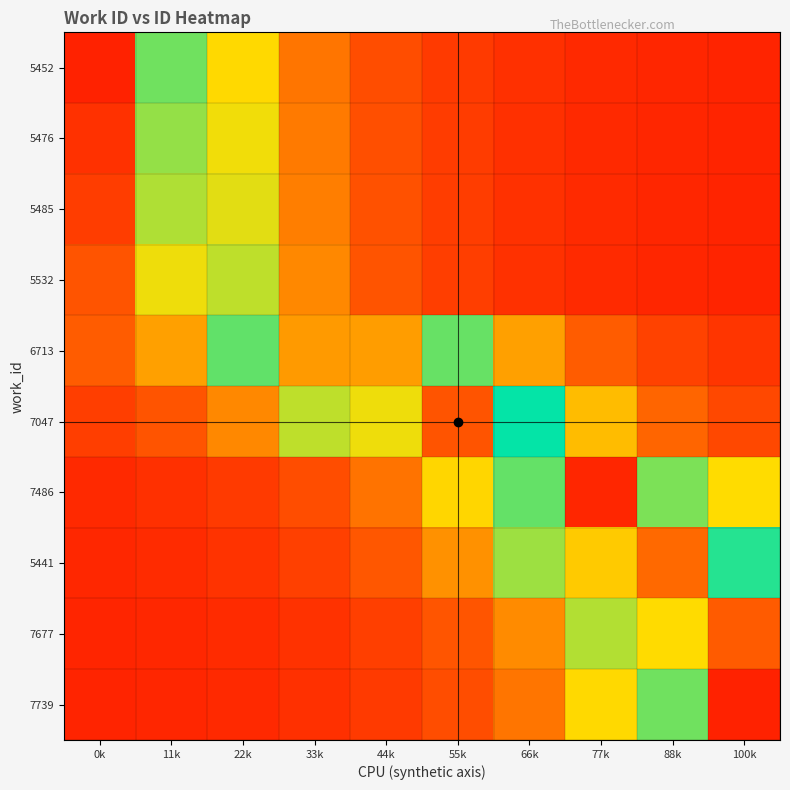

Reading right to left, what are all the values shown in this chart?

5452: 100k=0.0	88k=0.0	77k=0.0	66k=0.0	55k=0.1	44k=0.1	33k=0.2	22k=0.3	11k=0.6	0k=1.0
5476: 100k=0.0	88k=0.0	77k=0.0	66k=0.0	55k=0.1	44k=0.1	33k=0.2	22k=0.3	11k=0.6	0k=1.0
5485: 100k=0.0	88k=0.0	77k=0.0	66k=0.0	55k=0.1	44k=0.1	33k=0.2	22k=0.4	11k=0.6	0k=0.9
5532: 100k=0.0	88k=0.0	77k=0.0	66k=0.0	55k=0.1	44k=0.1	33k=0.2	22k=0.4	11k=0.7	0k=0.9
6713: 100k=0.0	88k=0.1	77k=0.1	66k=0.2	55k=0.4	44k=0.8	33k=0.8	22k=0.4	11k=0.2	0k=0.1
7047: 100k=0.1	88k=0.2	77k=0.3	66k=0.5	55k=0.9	44k=0.7	33k=0.4	22k=0.2	11k=0.1	0k=0.1
7486: 100k=0.3	88k=0.6	77k=1.0	66k=0.6	55k=0.3	44k=0.2	33k=0.1	22k=0.1	11k=0.0	0k=0.0
5441: 100k=0.5	88k=0.8	77k=0.7	66k=0.4	55k=0.2	44k=0.1	33k=0.1	22k=0.0	11k=0.0	0k=0.0
7677: 100k=0.9	88k=0.7	77k=0.4	66k=0.2	55k=0.1	44k=0.1	33k=0.0	22k=0.0	11k=0.0	0k=0.0
7739: 100k=1.0	88k=0.6	77k=0.3	66k=0.2	55k=0.1	44k=0.1	33k=0.0	22k=0.0	11k=0.0	0k=0.0